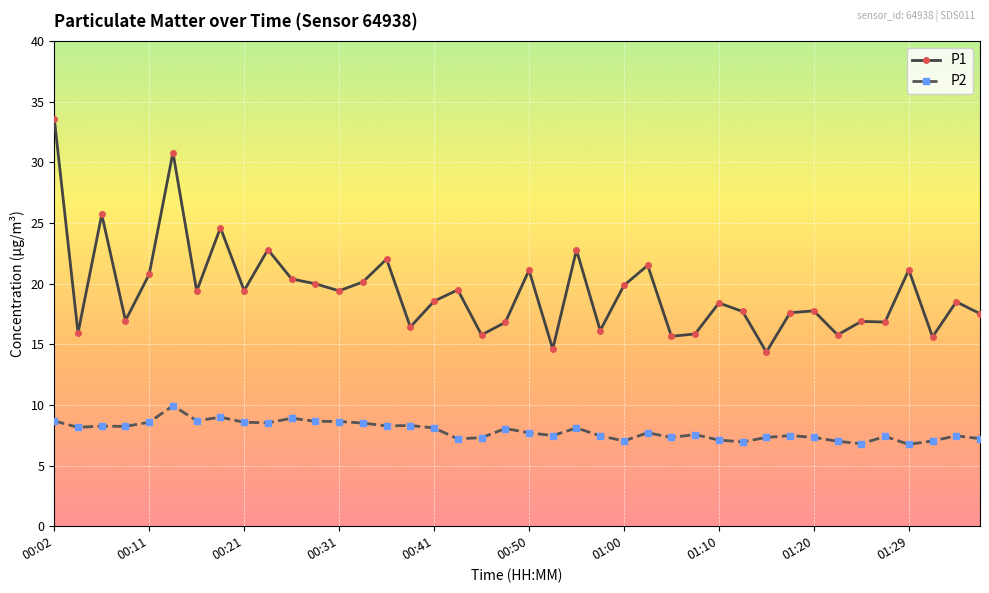

Count the number of categories in the chart.

40